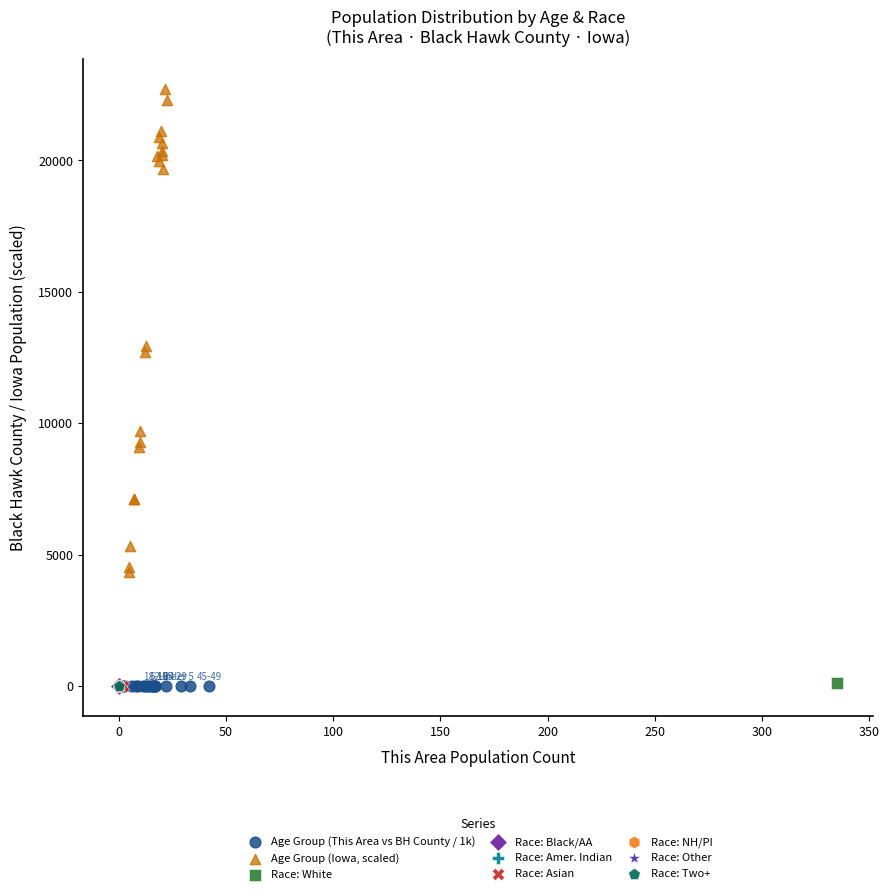

What are all the series names shown in the legend?

Age Group (This Area vs BH County / 1k), Age Group (Iowa, scaled), Race: White, Race: Black/AA, Race: Amer. Indian, Race: Asian, Race: NH/PI, Race: Other, Race: Two+